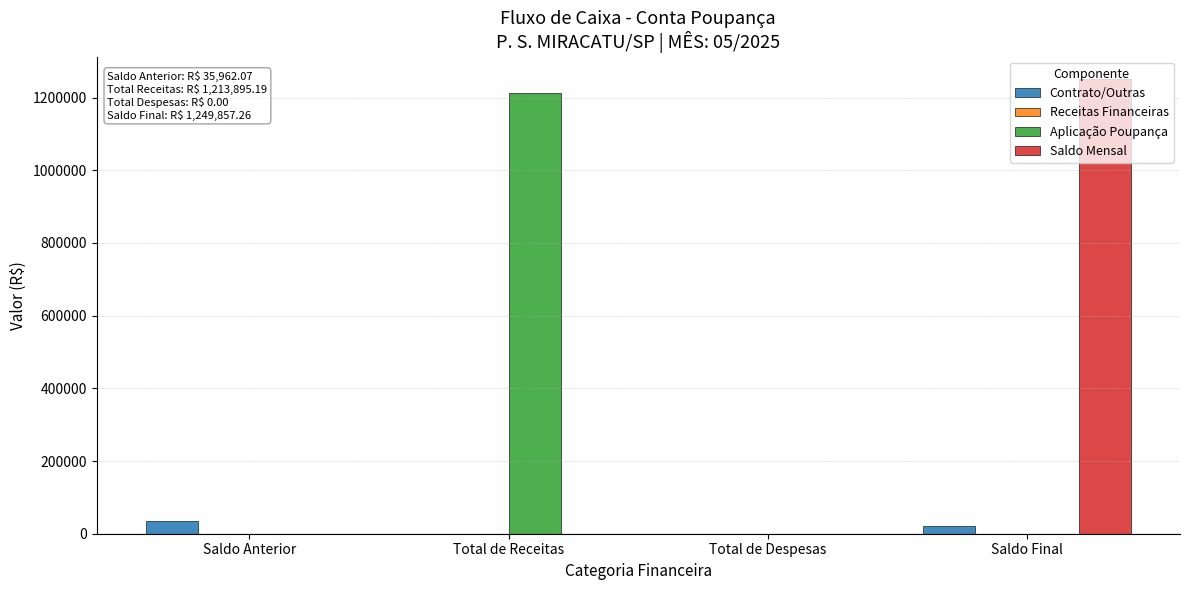

What is the sum of all Contrato/Outras values?

56221.8